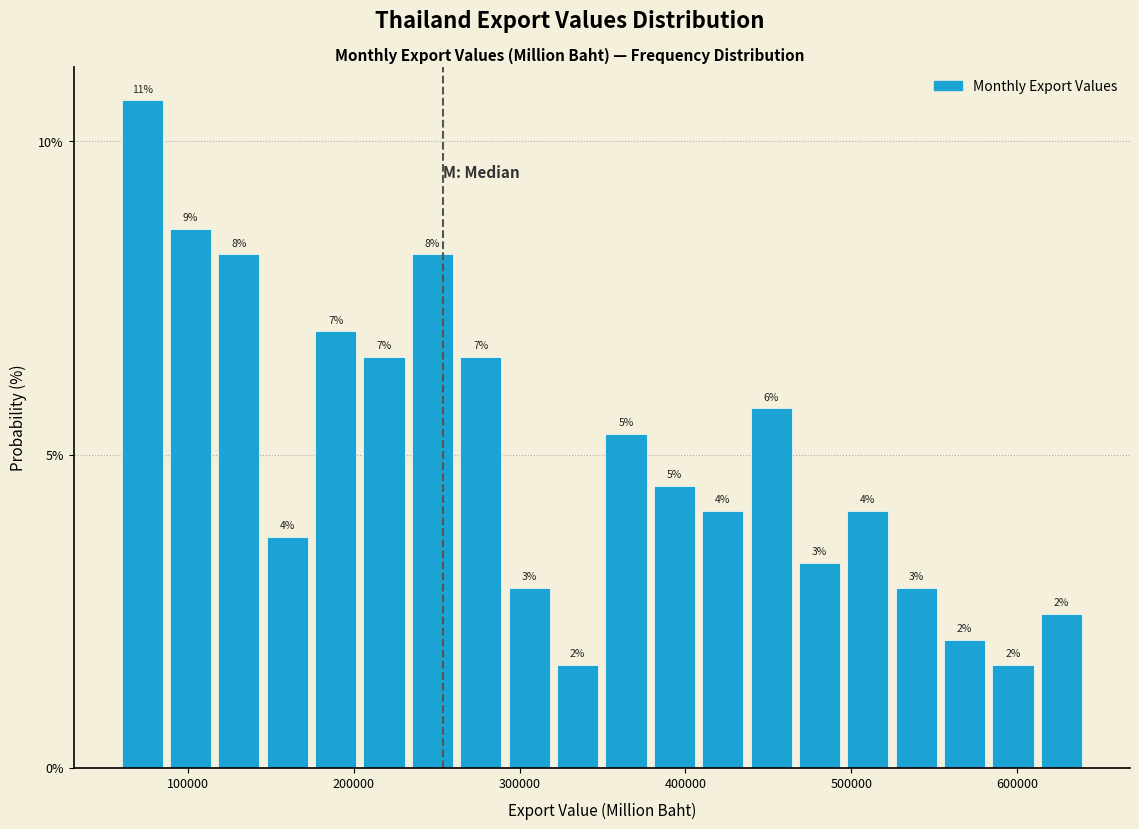

Read against the x-axis, roughly where is the centre of the tallest bar?

70000